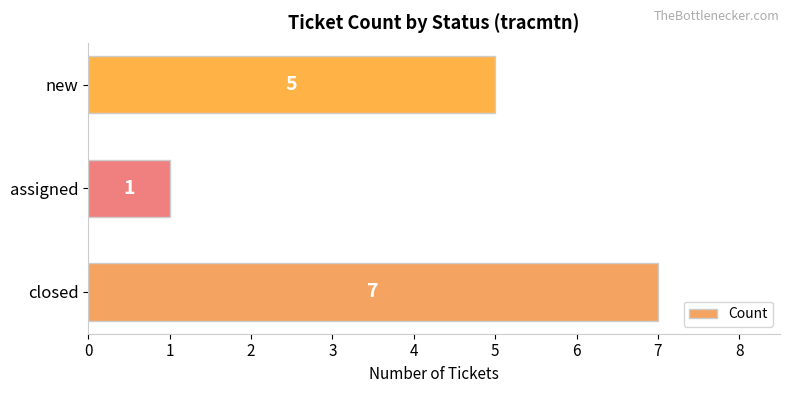

At which label is the value closest to 4?

new